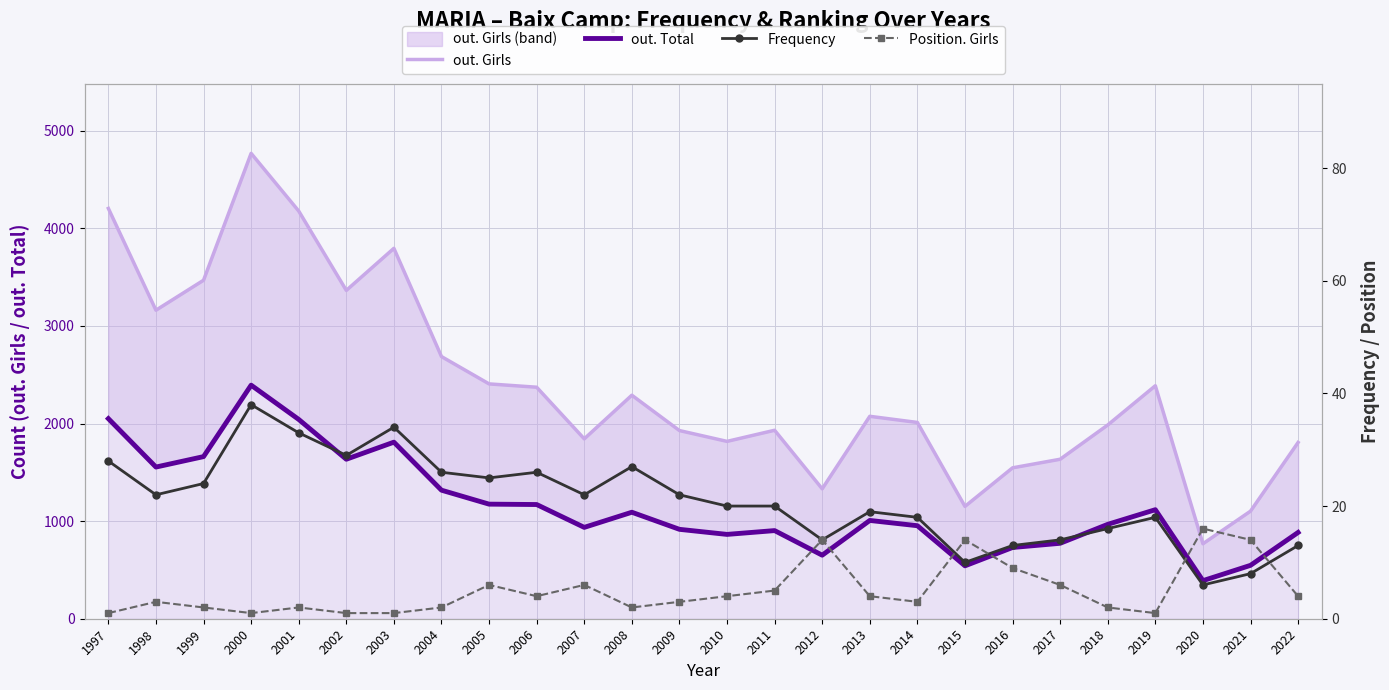

What is the maximum value shown in the chart?

4768